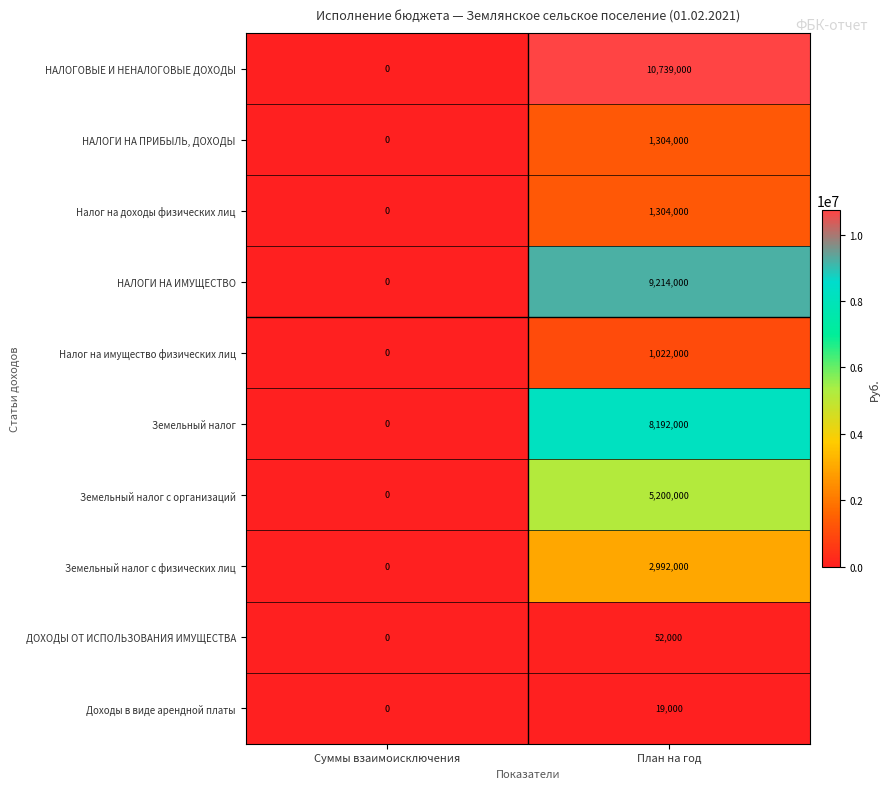

Which category has the highest value across all series?

План на год